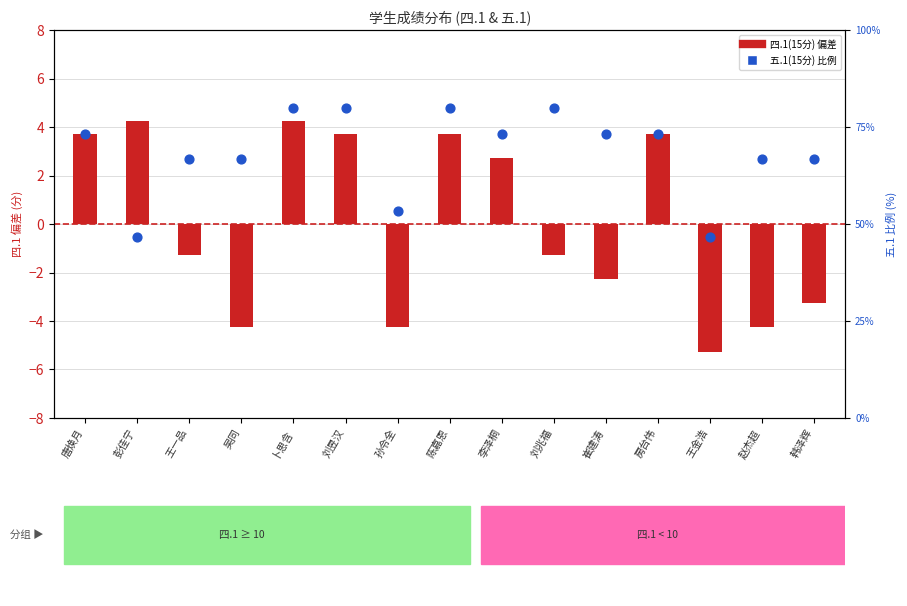

Which series has the widest spread of Y values?

四.1(15分)